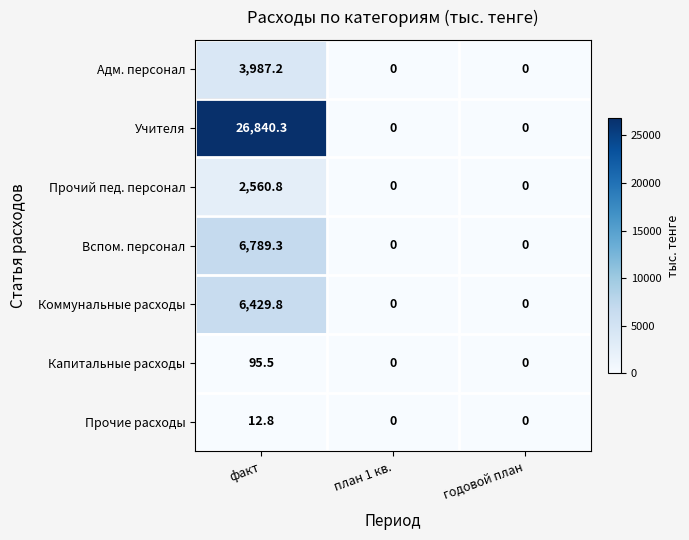

What is the spread (max minus min) of values at факт?

26827.5